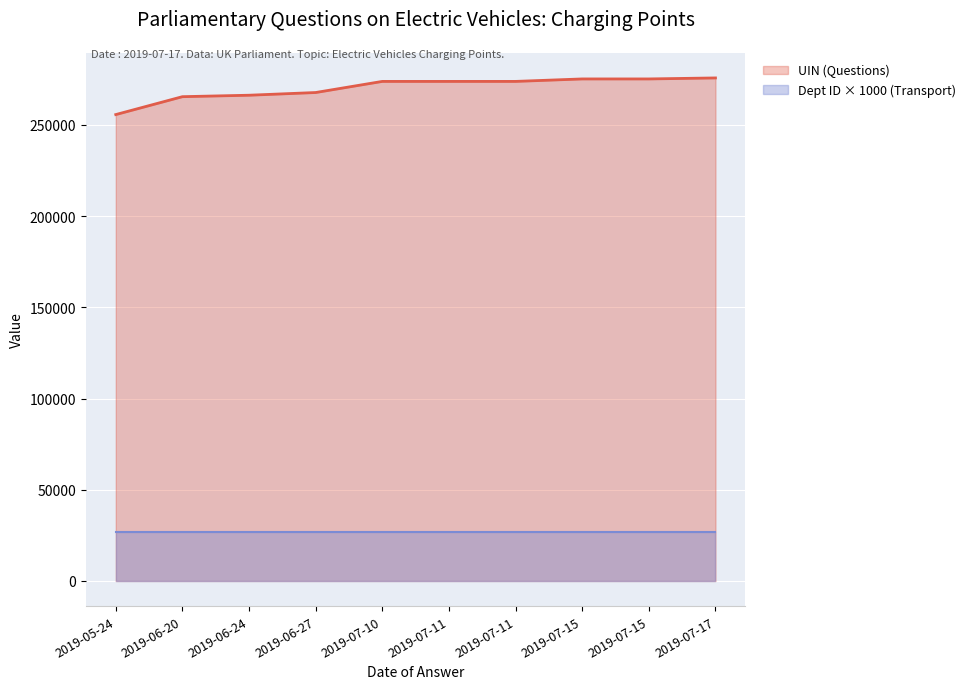

What is the lowest value of the UIN (Questions) series?

255647